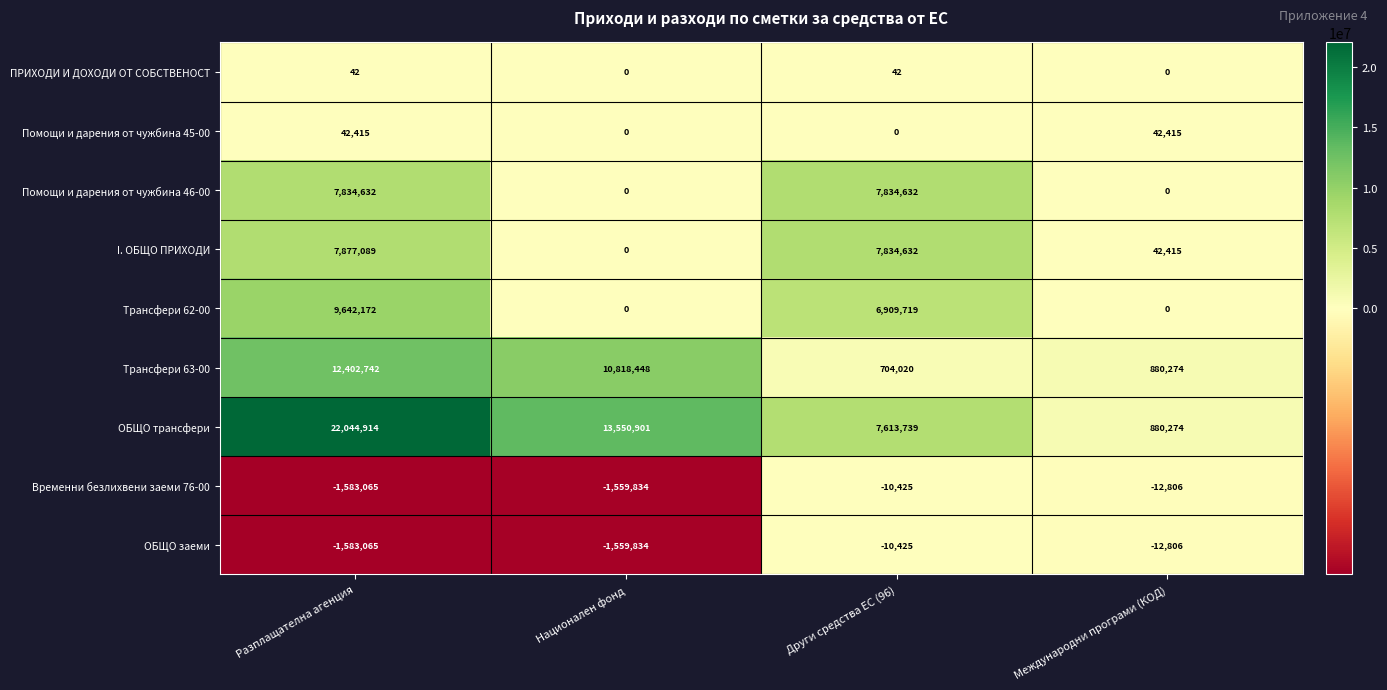

What is the average value of the Помощи и дарения от чужбина 45-00 series?

21208